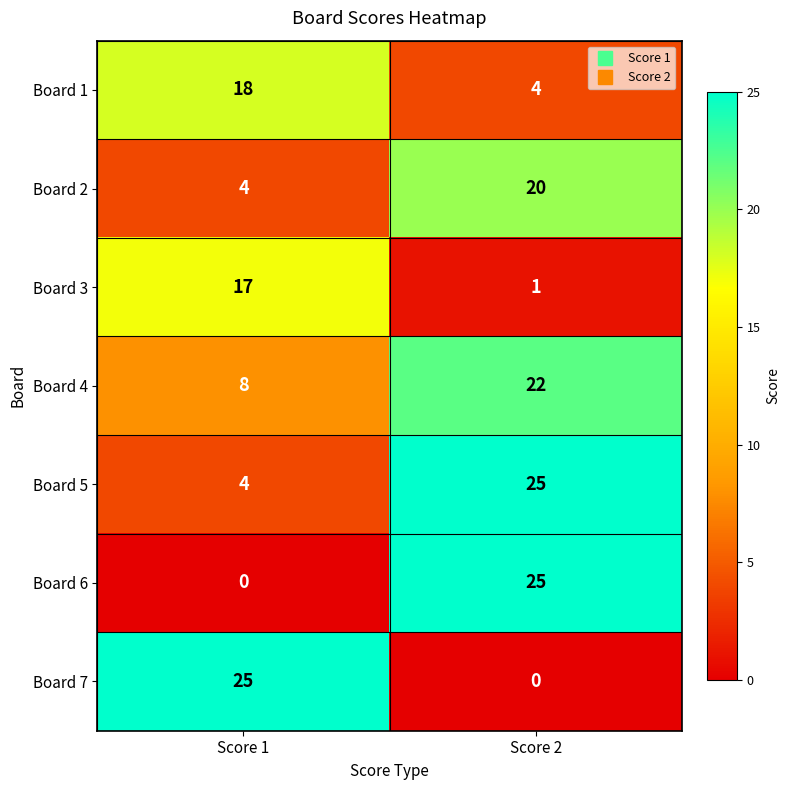

What is the maximum value shown in the chart?

25